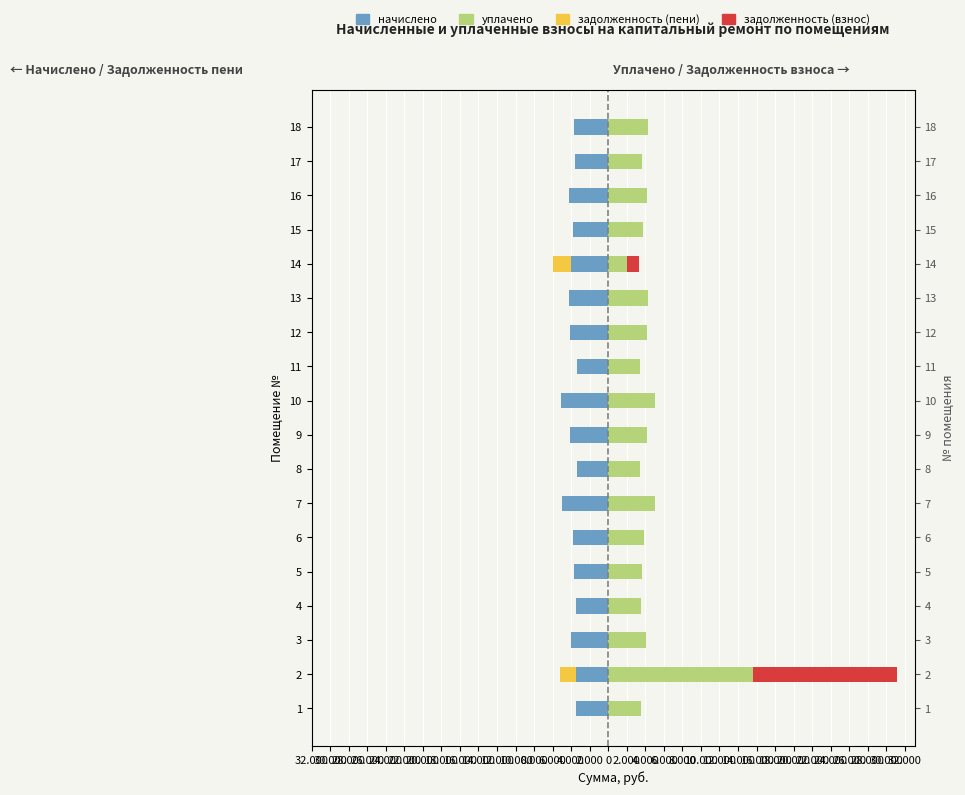

Reading left to right, extract all data points from this chart.

начислено: -3527.3	-3477.6	-4034.0	-3527.3	-3651.5	-3850.3	-5001.1	-3394.8	-4140.0	-5059.2	-3386.5	-4156.6	-4272.5	-3999.2	-3759.1	-4231.1	-3618.4	-3726.0
задолженность (пени): 0.0	-1738.8	0.0	0.0	0.0	0.0	0.0	0.0	0.0	0.0	0.0	0.0	0.0	-1946.9	0.0	0.0	0.0	0.0
уплачено: 3527.3	15598.8	4034.4	3527.5	3651.3	3896.8	5000.1	3394.8	4140.0	5059.2	3386.6	4156.6	4272.5	2052.4	3759.1	4231.1	3618.4	4302.0
задолженность (взнос): 0.0	15598.8	0.0	0.0	0.0	0.0	0.0	0.0	0.0	0.0	0.0	0.0	0.0	1315.6	0.0	0.0	0.0	0.0